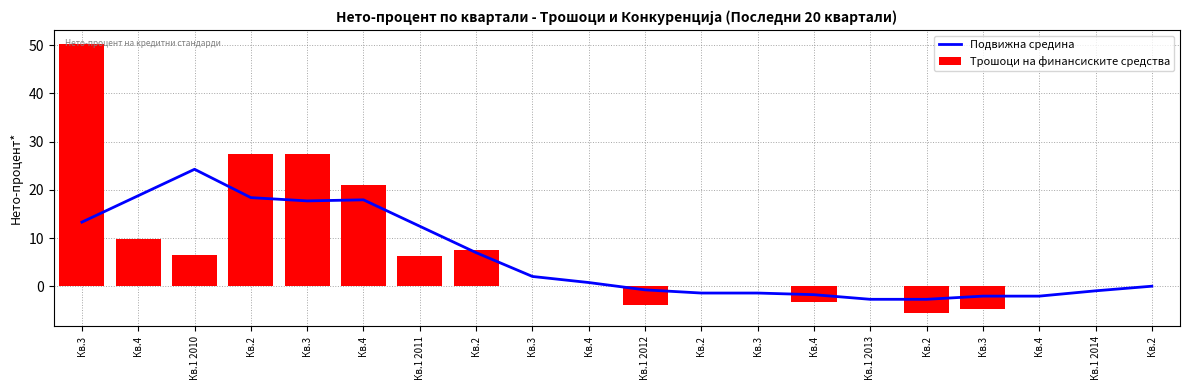

What is the sum of the Трошоци на финансиските средства values at Кв.2 and Кв.2?

27.4